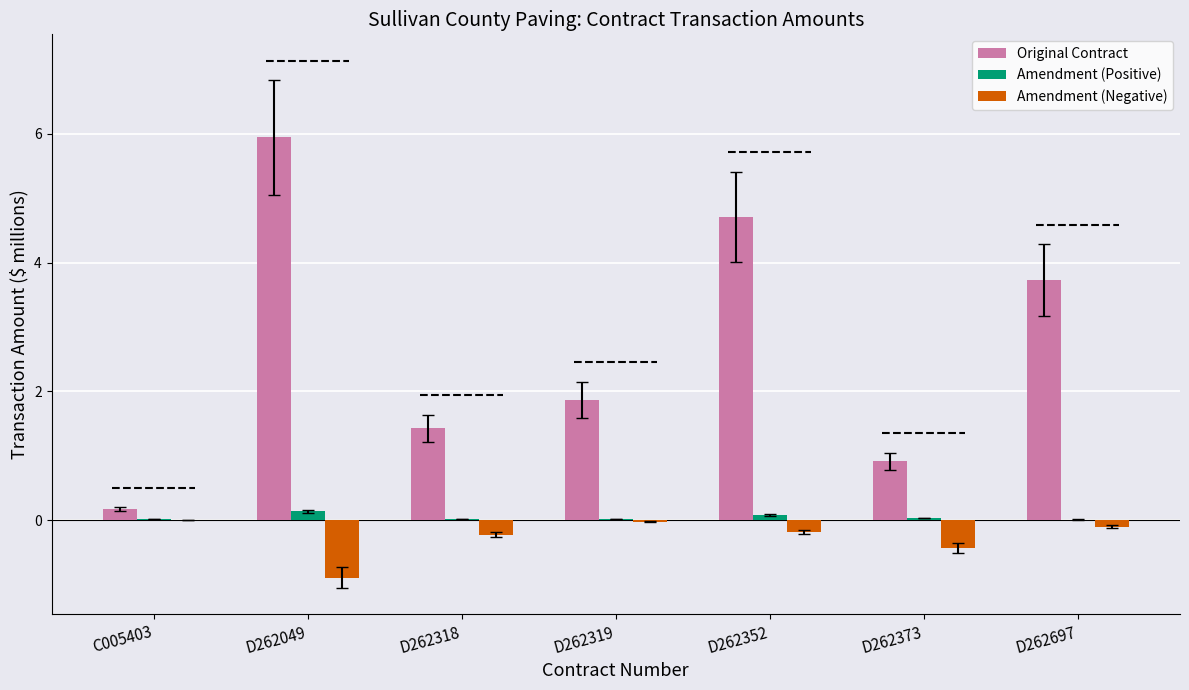

What is the difference between the Original Contract values at D262318 and D262373?

0.5